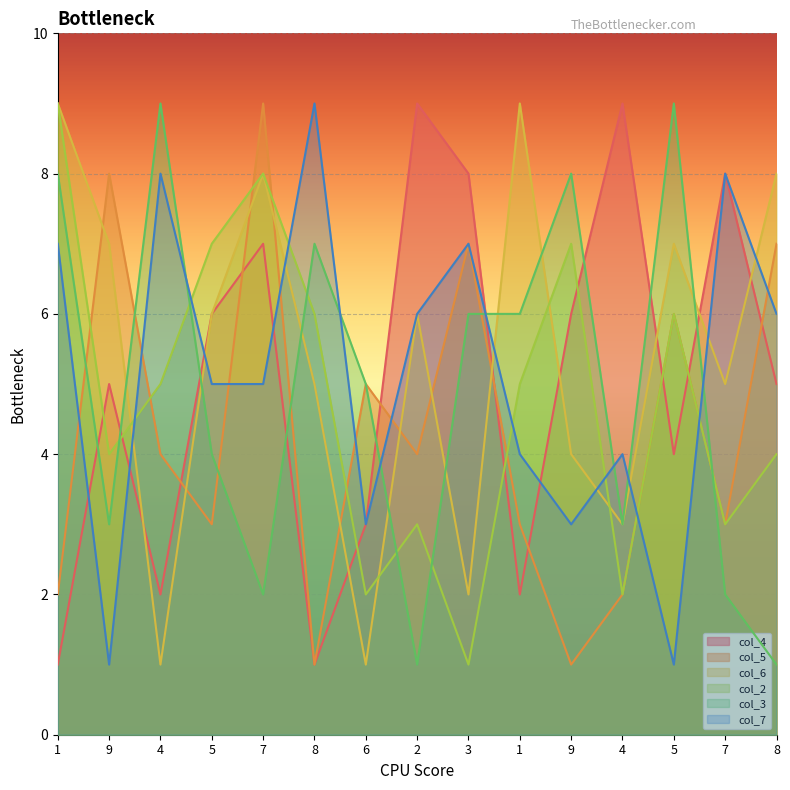

How many times do col_7 and col_2 cross each other?

7